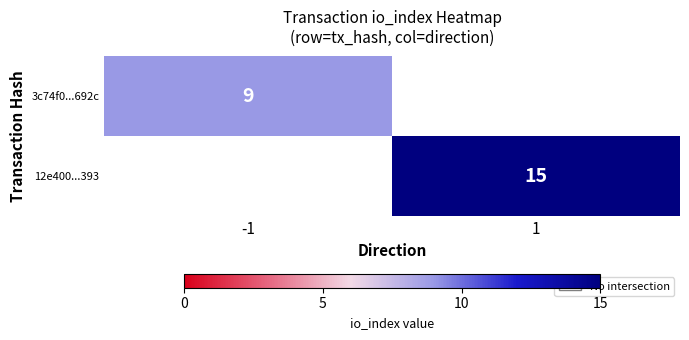

True or false: 3c74f0...692c has a value of 4 at -1.

False